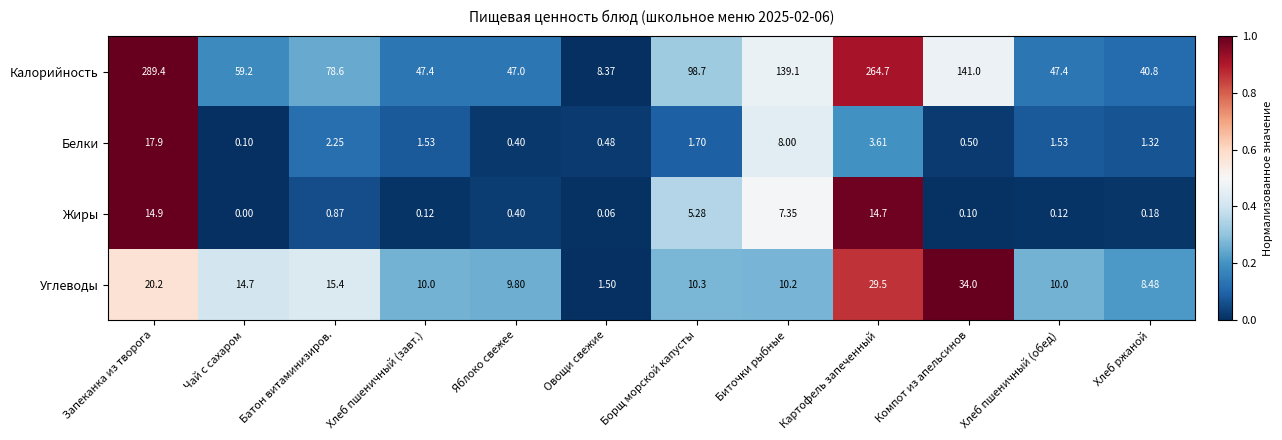

At which label is Калорийность closest to 148?

Компот из апельсинов